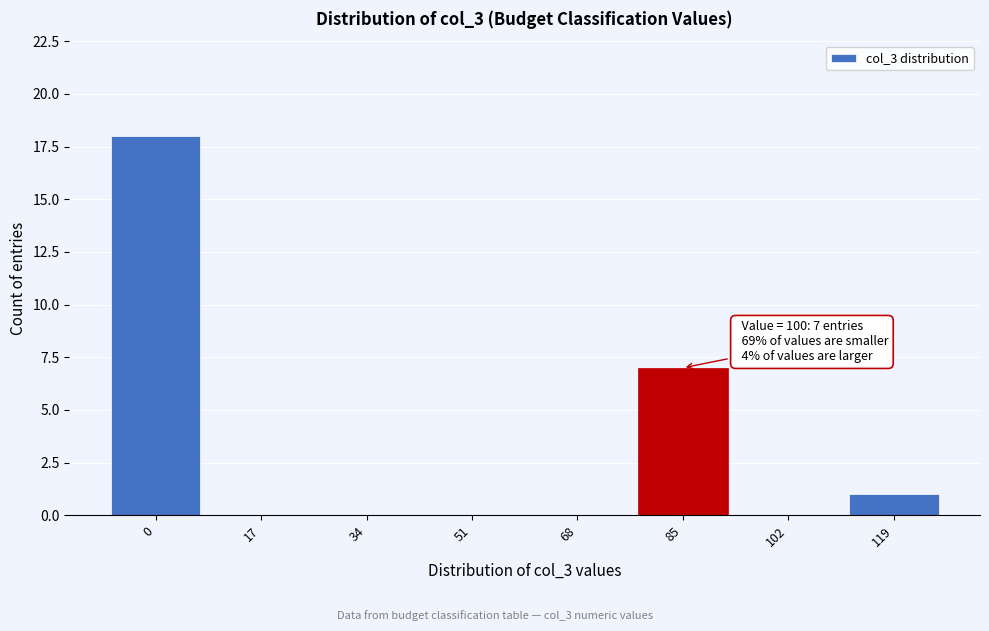

Reading left to right, what are all the values shown in this chart?

0=18	17=0	34=0	51=0	68=0	85=7	102=0	119=1